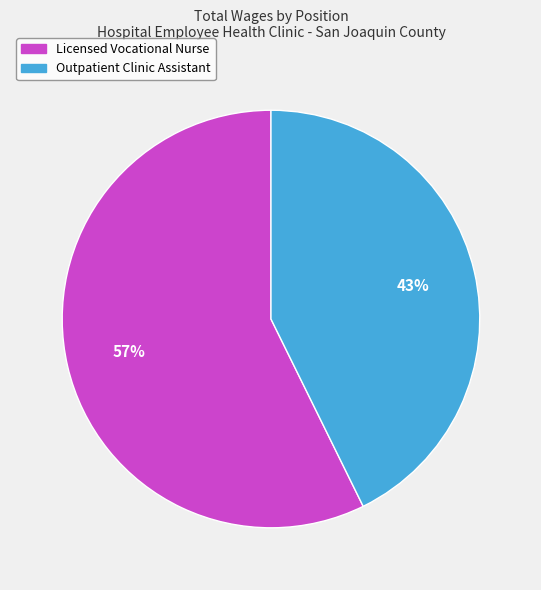

Between Outpatient Clinic Assistant and Licensed Vocational Nurse, which is larger?

Licensed Vocational Nurse